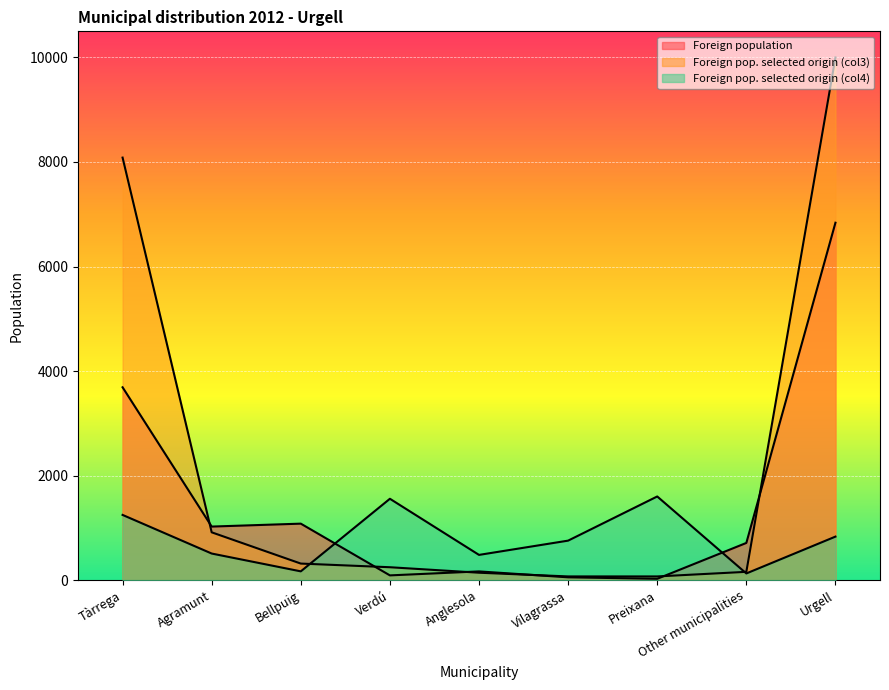

At which category does Foreign population reach its first local peak?

Bellpuig